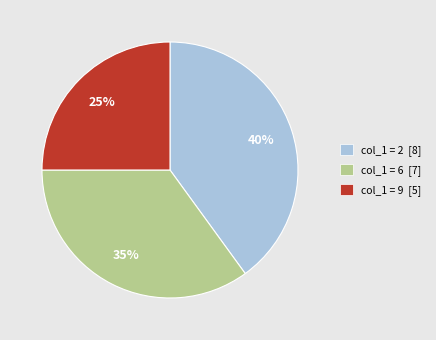

Which has a higher value, col_1 = 9 [5] or col_1 = 6 [7]?

col_1 = 6 [7]